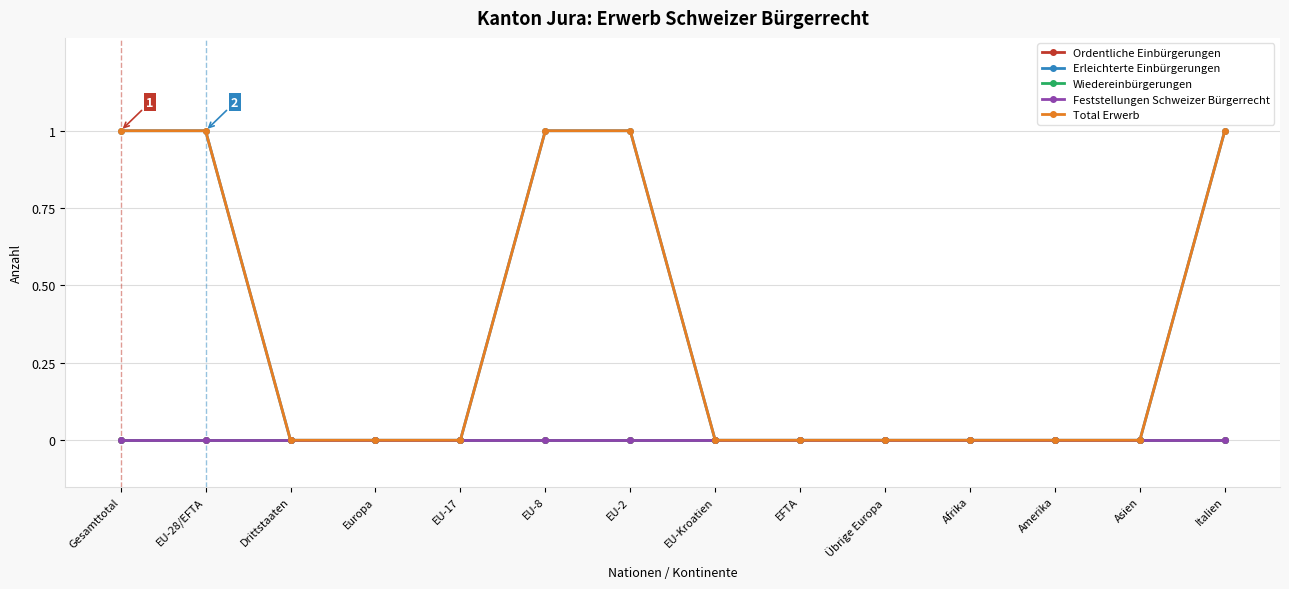

Rank the series by their maximum value, from lowest to highest.

Ordentliche Einbürgerungen, Wiedereinbürgerungen, Feststellungen Schweizer Bürgerrecht, Erleichterte Einbürgerungen, Total Erwerb